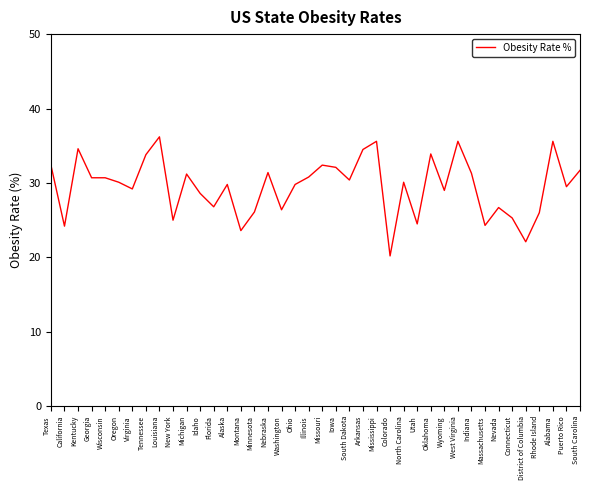

What is the sum of all values?

1182.2